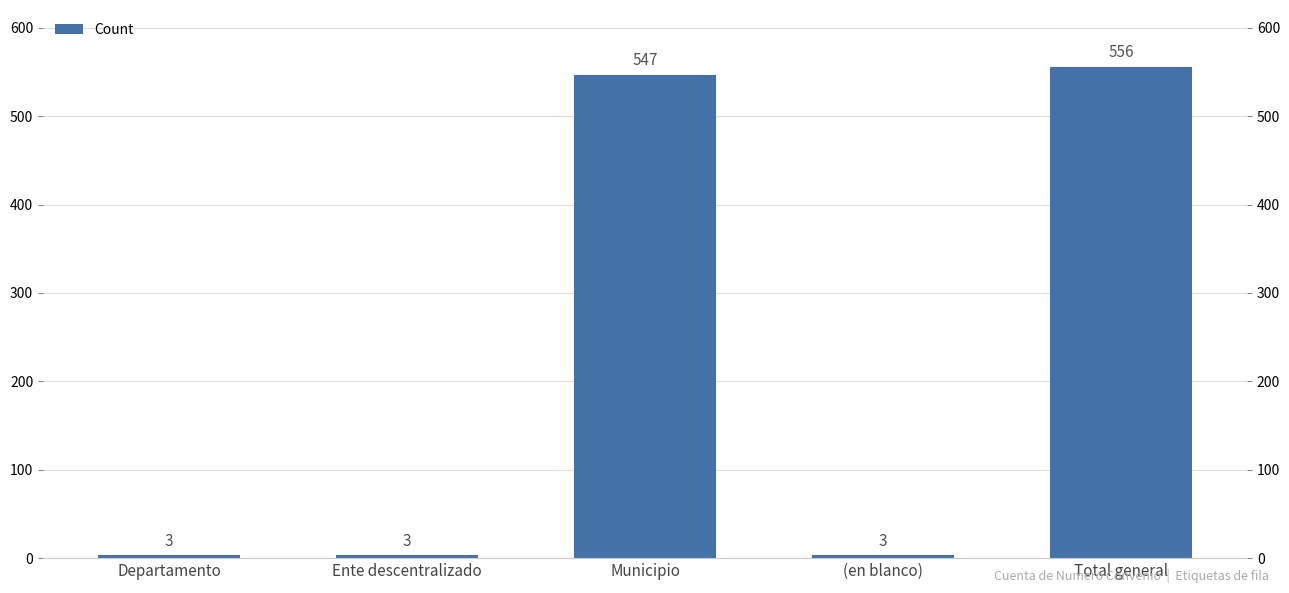

True or false: the data shows 5 at (en blanco).

False